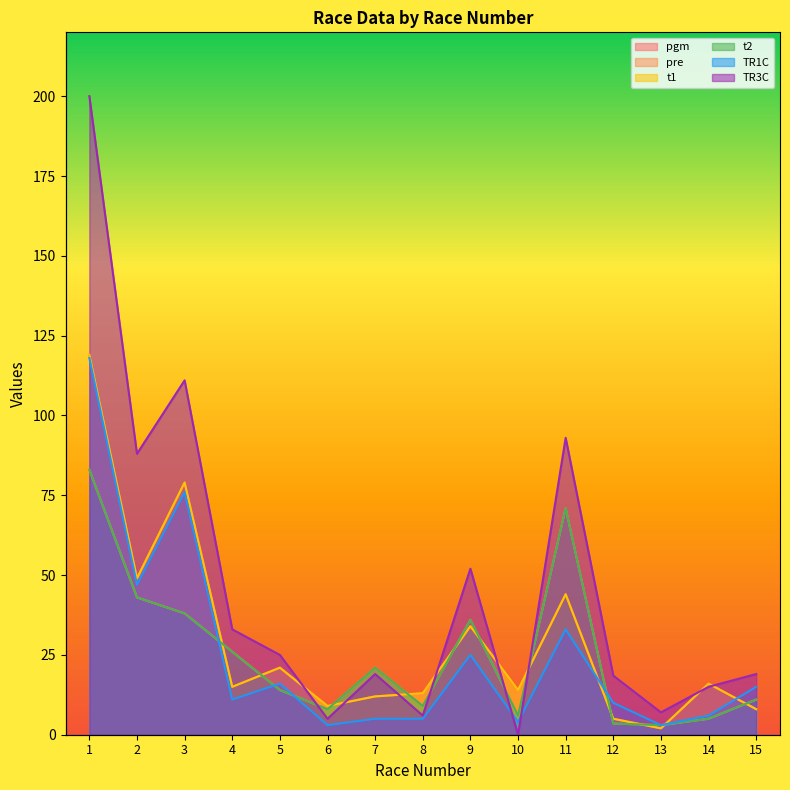

List the labels in order of pre value, largest first.

1, 11, 2, 3, 9, 4, 7, 5, 15, 8, 6, 10, 14, 12, 13